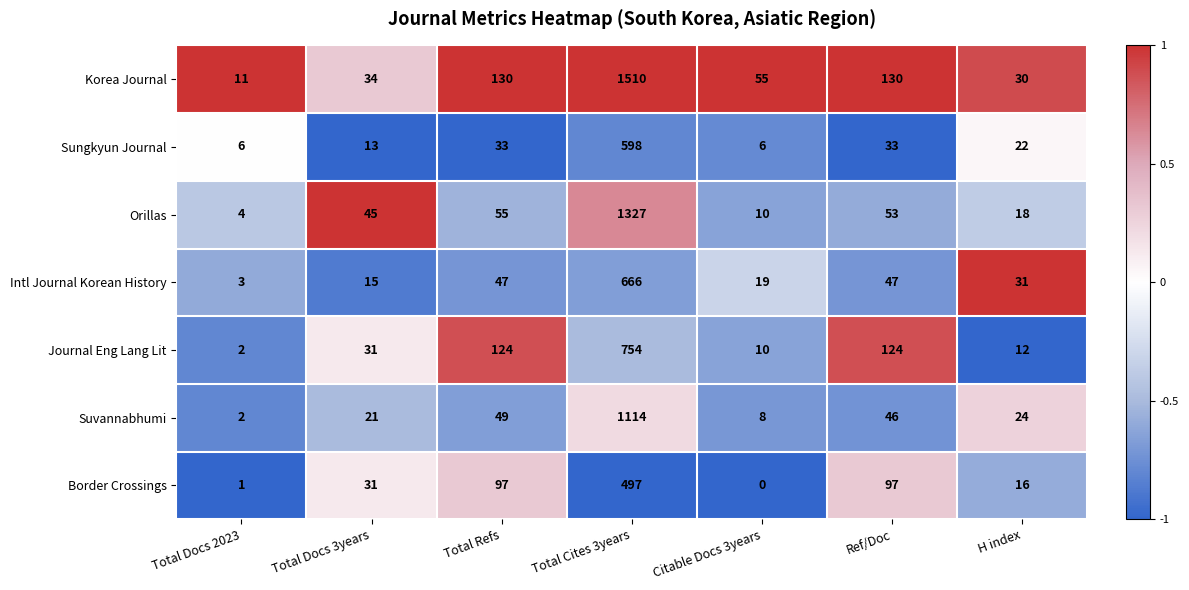

At which category is the sum across all series the highest?

Total Cites 3years